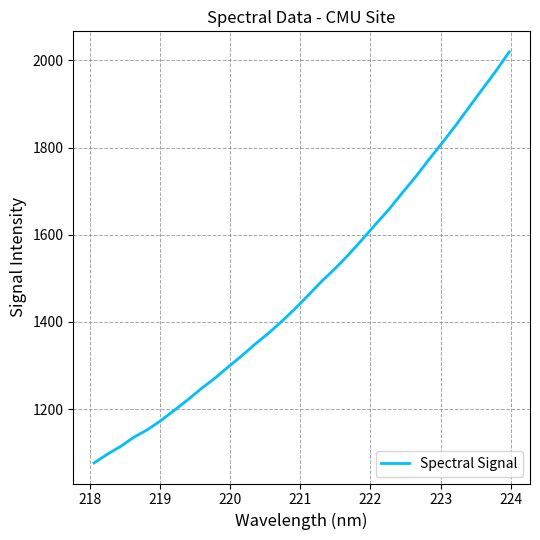

What is the difference between the maximum and minimum values?

942.7